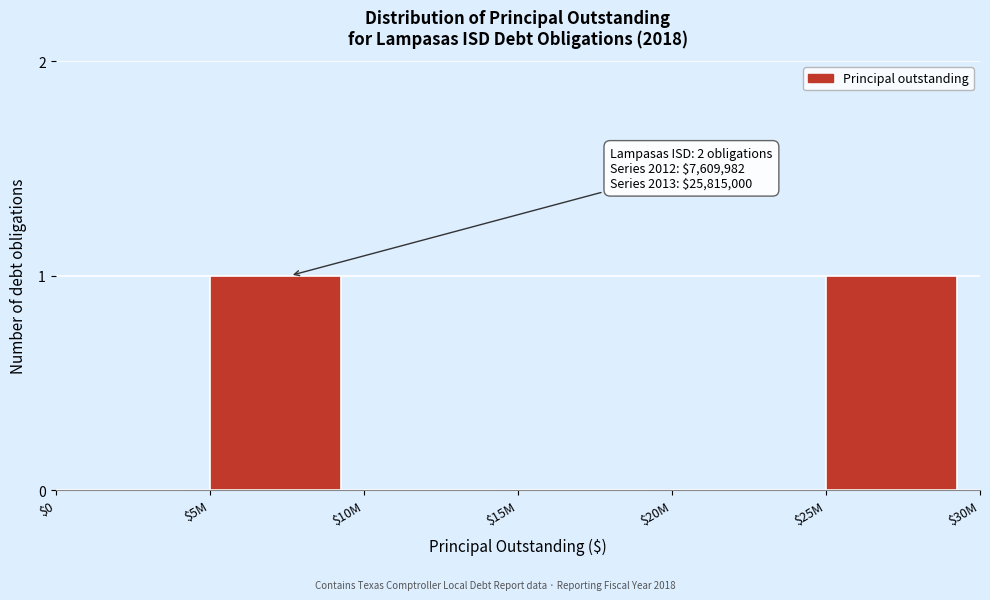

The value at $15M is 0. True or false?

True